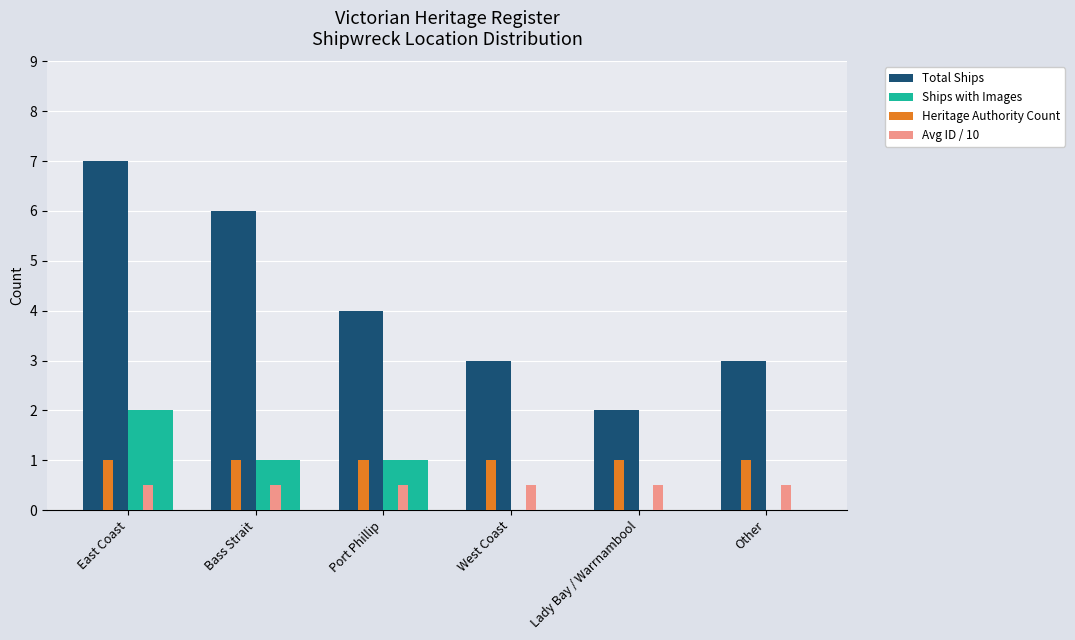

What is the spread (max minus min) of values at Bass Strait?

5.5